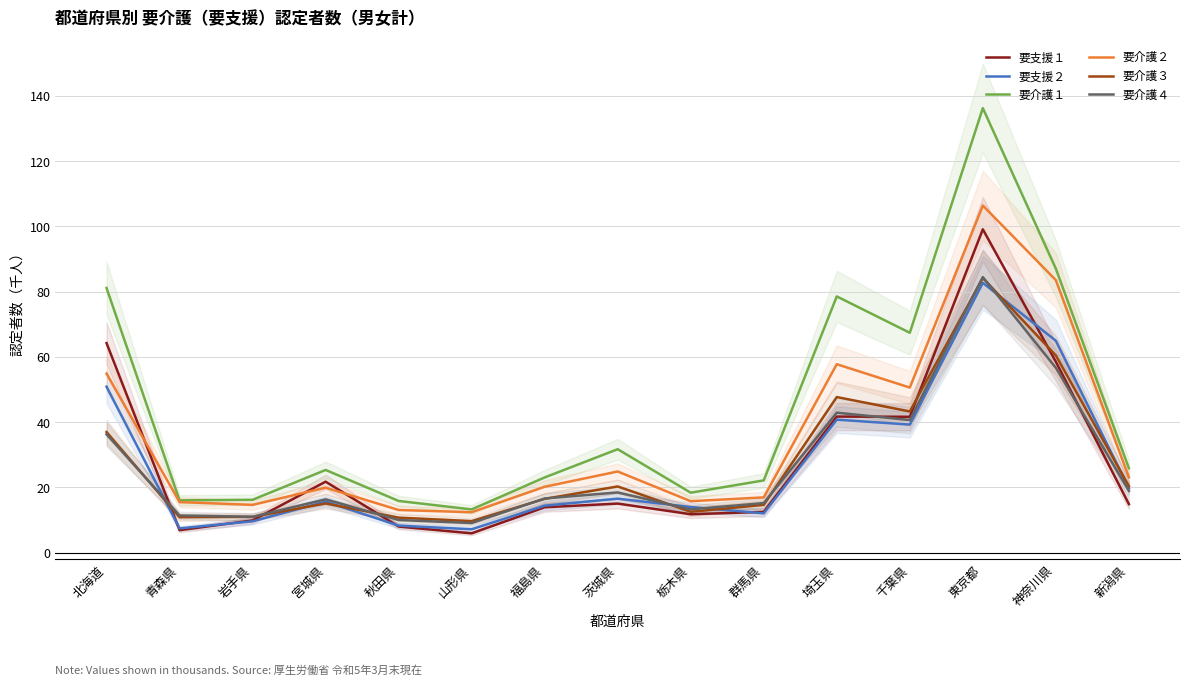

Where is the first local minimum for 要支援１?

青森県